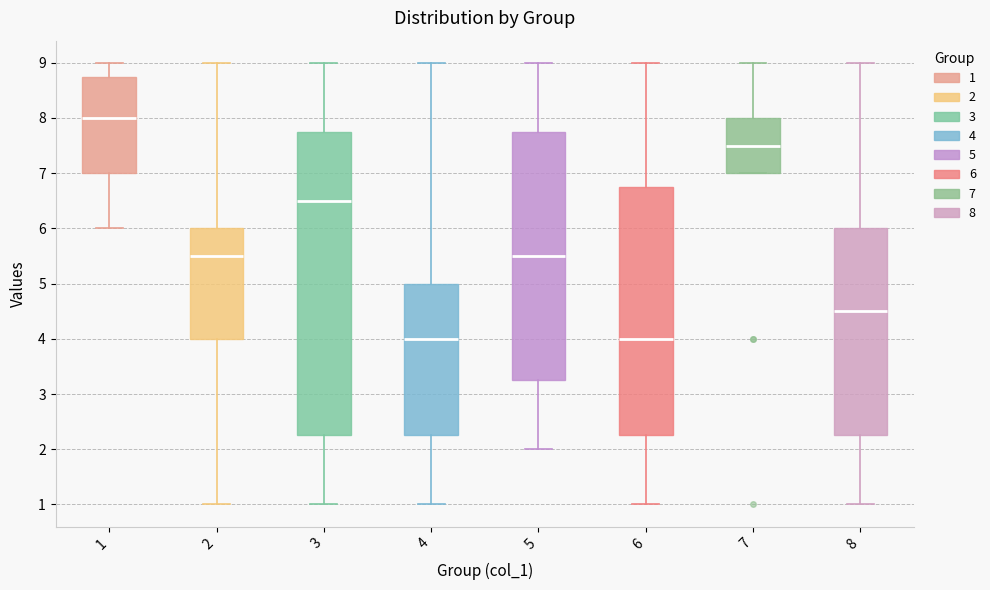

Which box is the tallest, from its lower edge to its upper edge?

3